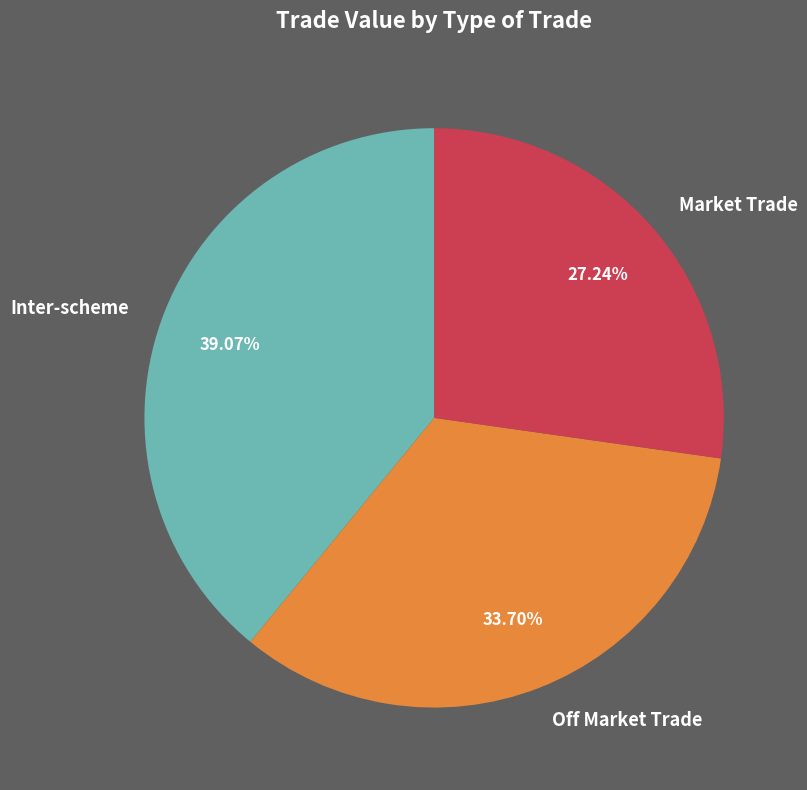

Which has a higher value, Inter-scheme or Off Market Trade?

Inter-scheme